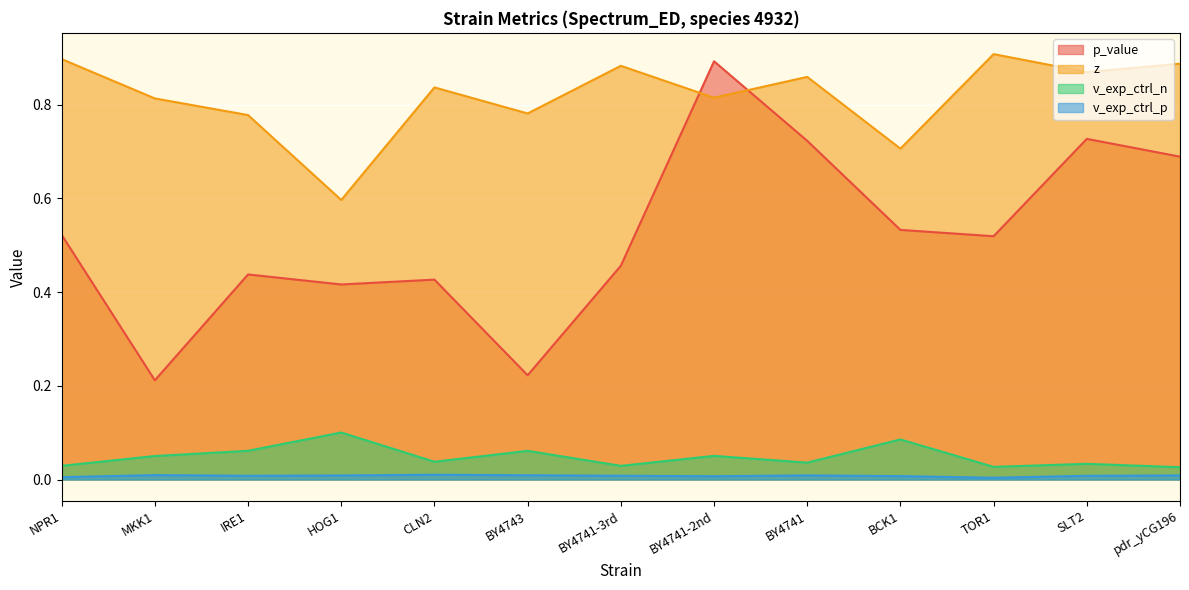

Between BY4741-2nd and CLN2, which is larger?

BY4741-2nd